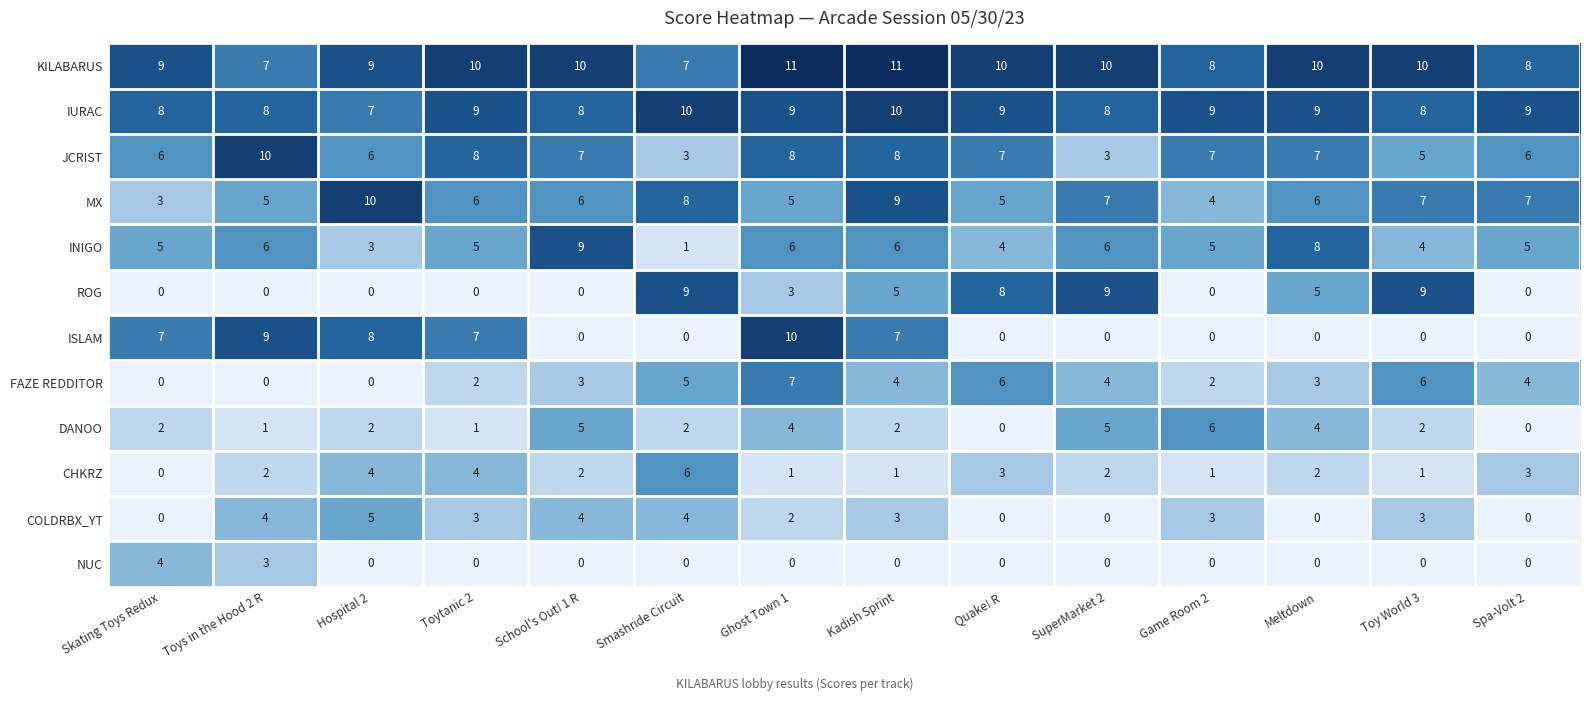

The ISLAM series shows 0 at Meltdown. True or false?

True